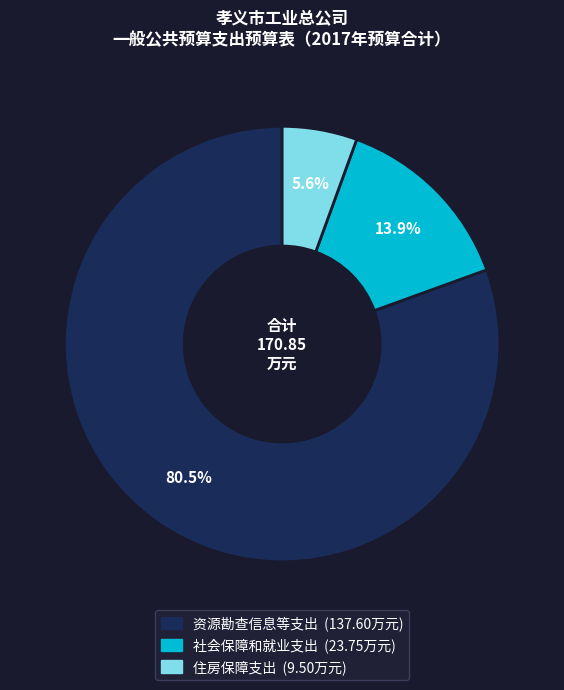

Approximately how many times larger is the value at 社会保障和就业支出 compared to 住房保障支出?

2.5